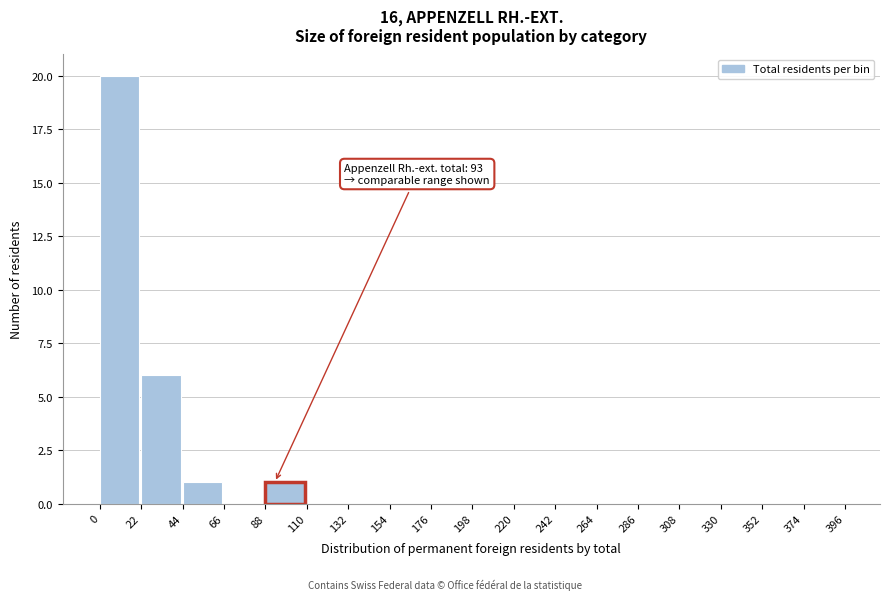

Which range on the x-axis has the tallest bar?

0 to 22